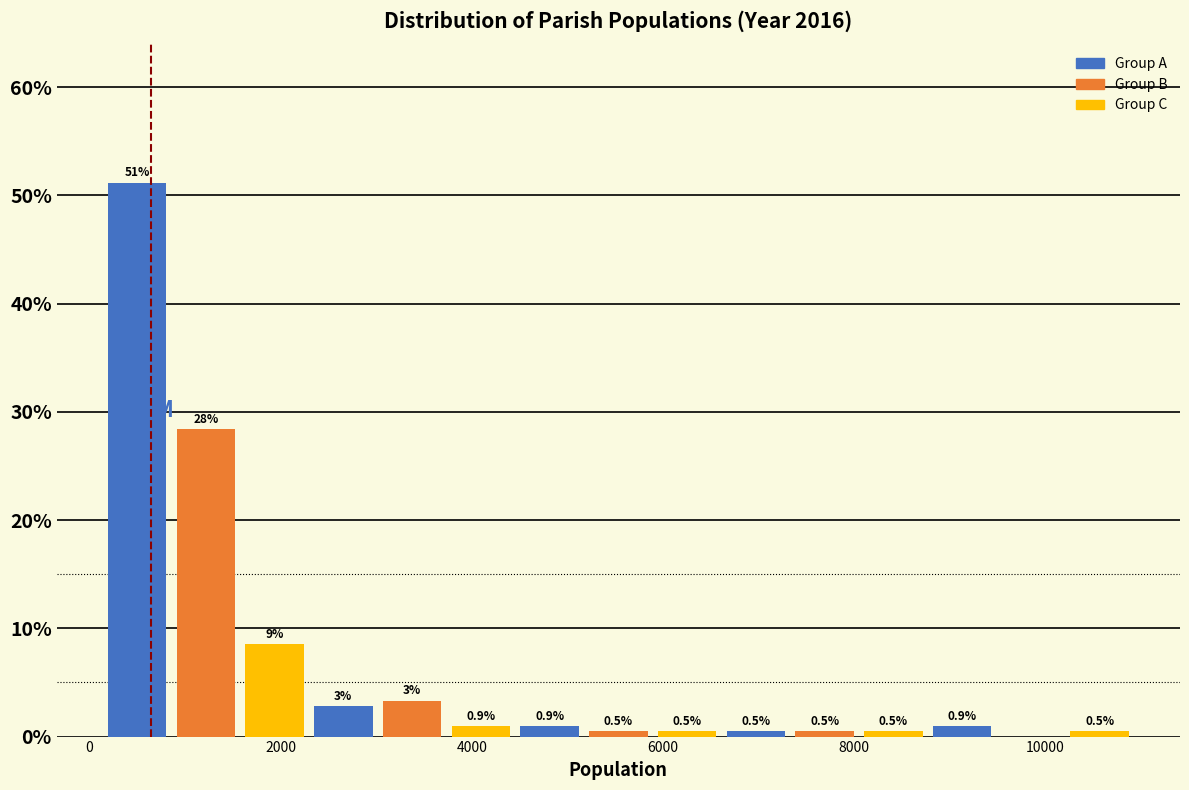

Read against the x-axis, roughly where is the centre of the tallest bar?

400